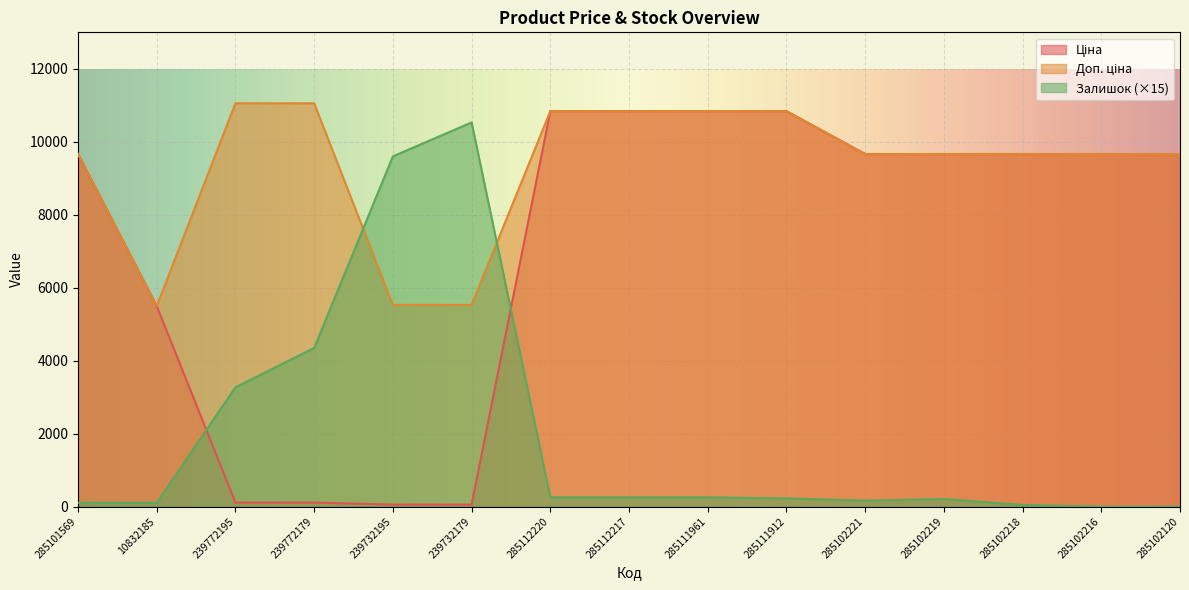

Which category has the highest value across all series?

239772195